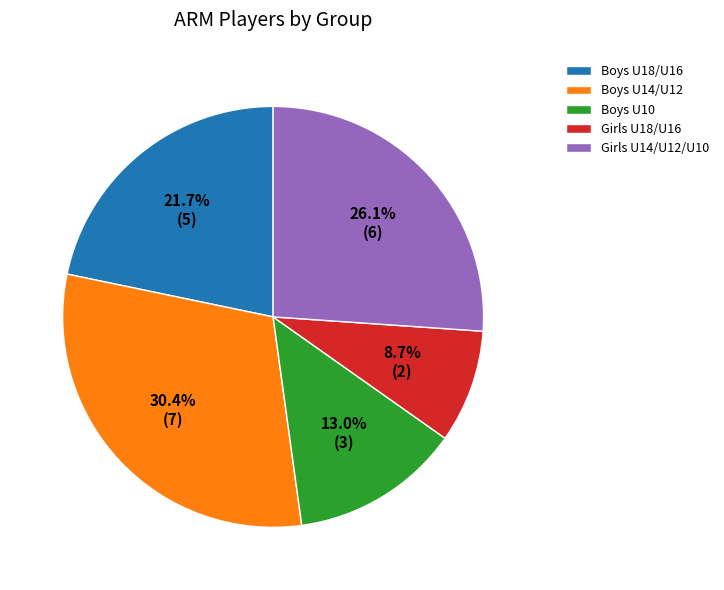

Combined, do Girls U18/U16 and Girls U14/U12/U10 account for over 50%?

No